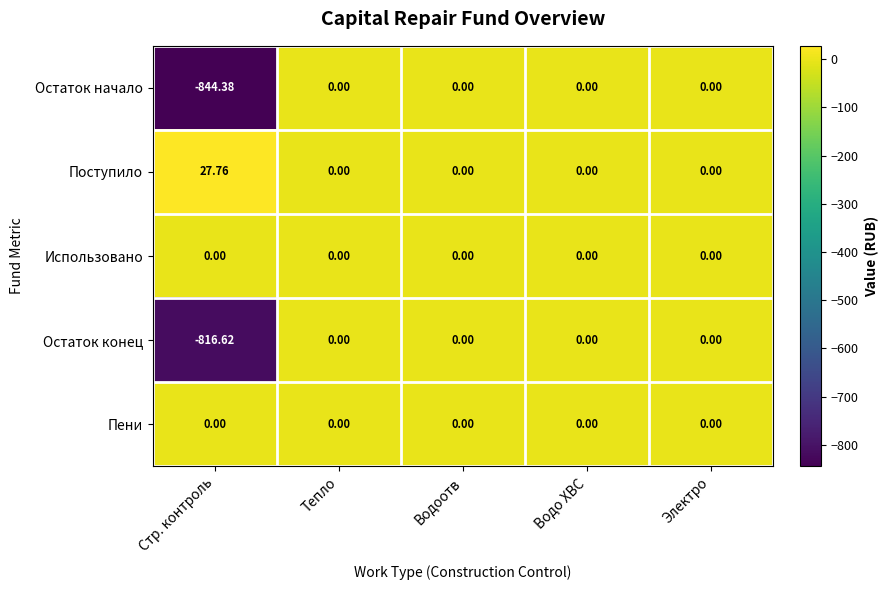

Which series has the largest range (max minus min)?

Остаток начало